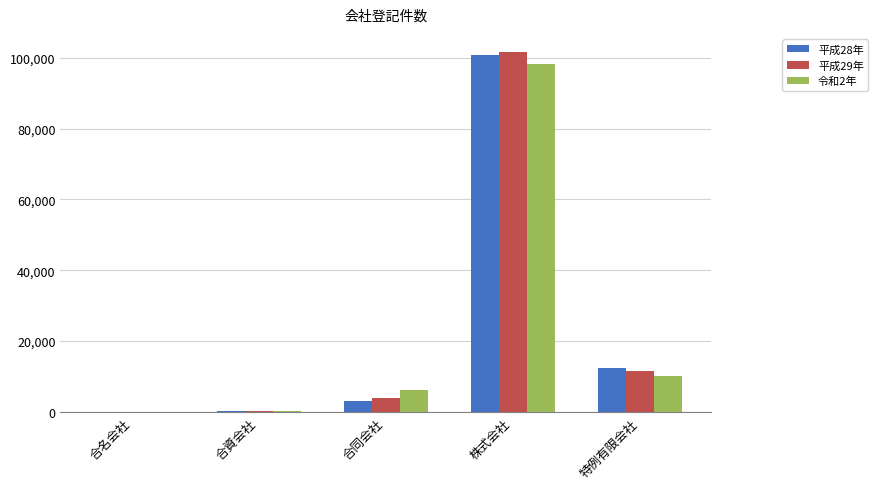

The 平成29年 series shows 11694 at 特例有限会社. True or false?

True